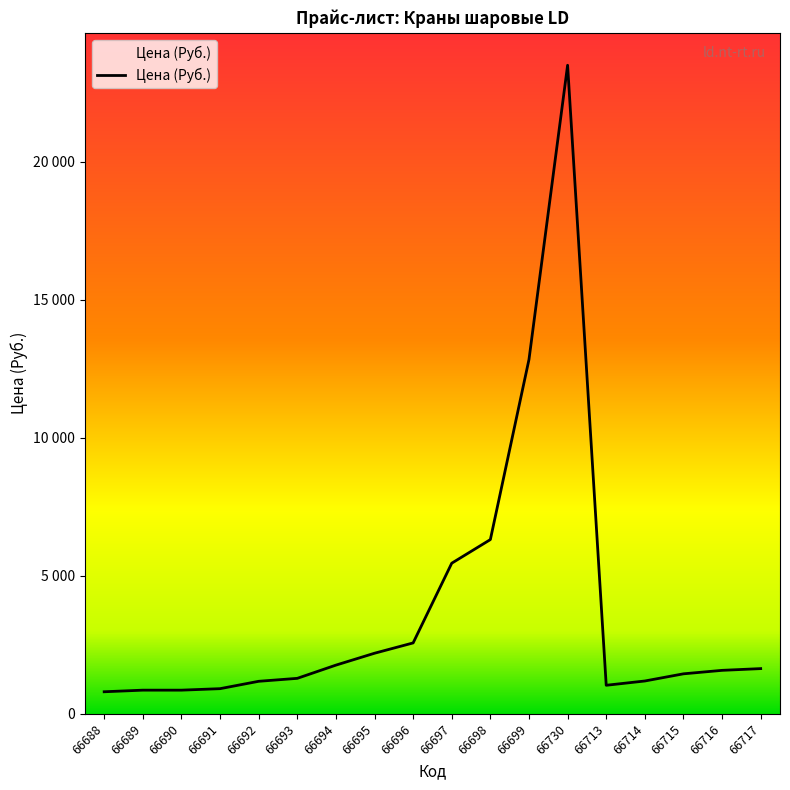

What is the value of the 1st point from the left?

798